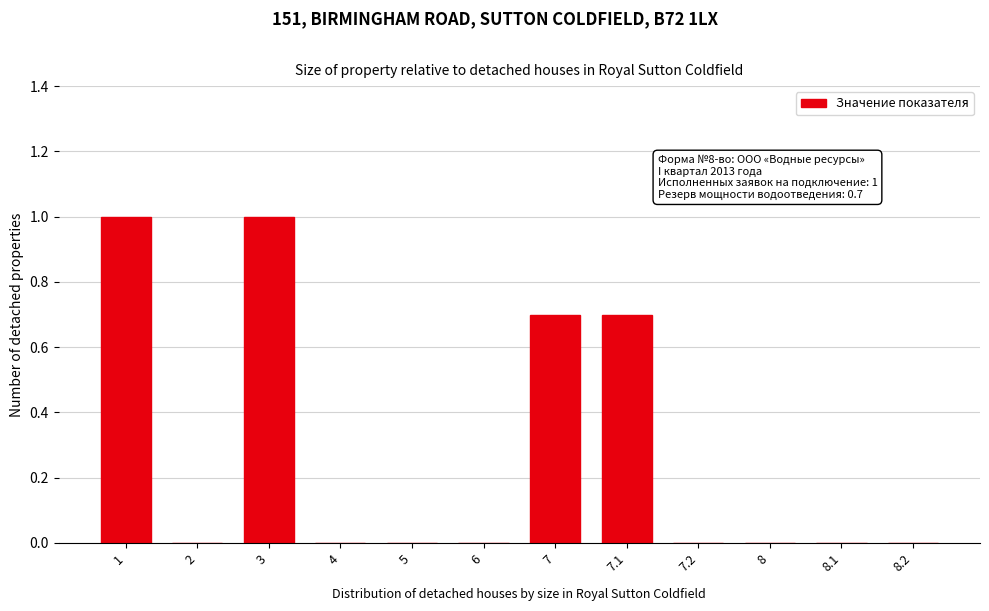

Reading left to right, list all the values displayed in this chart.

1=1.0	2=0.0	3=1.0	4=0.0	5=0.0	6=0.0	7=0.7	7.1=0.7	7.2=0.0	8=0.0	8.1=0.0	8.2=0.0